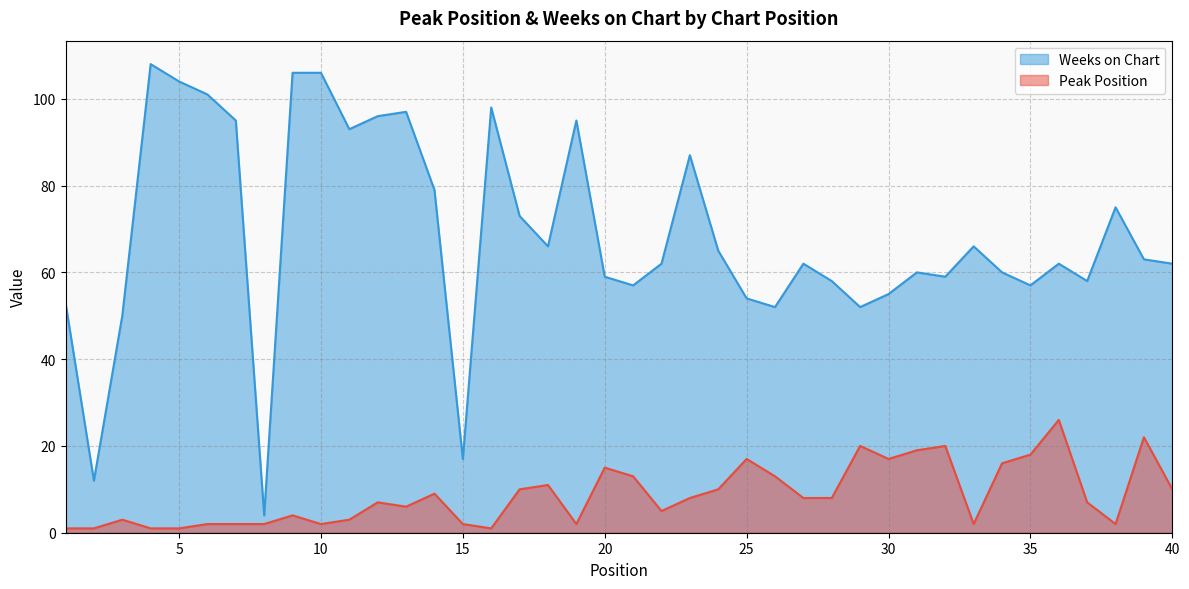

What is the total value across all series at 28?

66